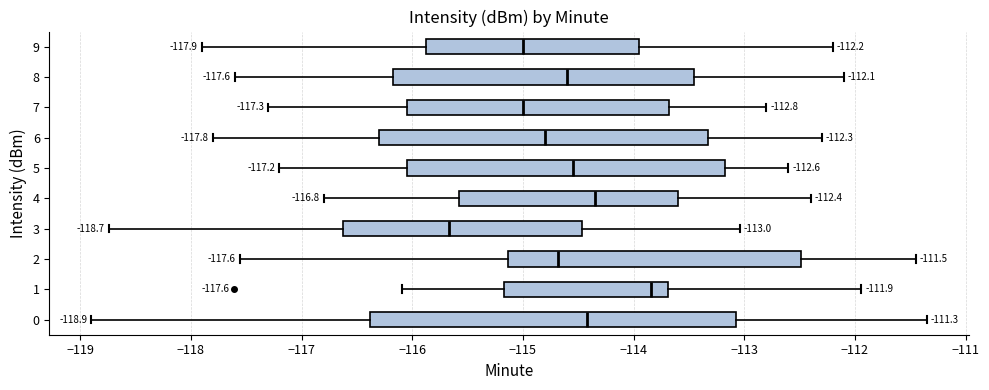

Which box is the widest, from its left edge to its right edge?

0